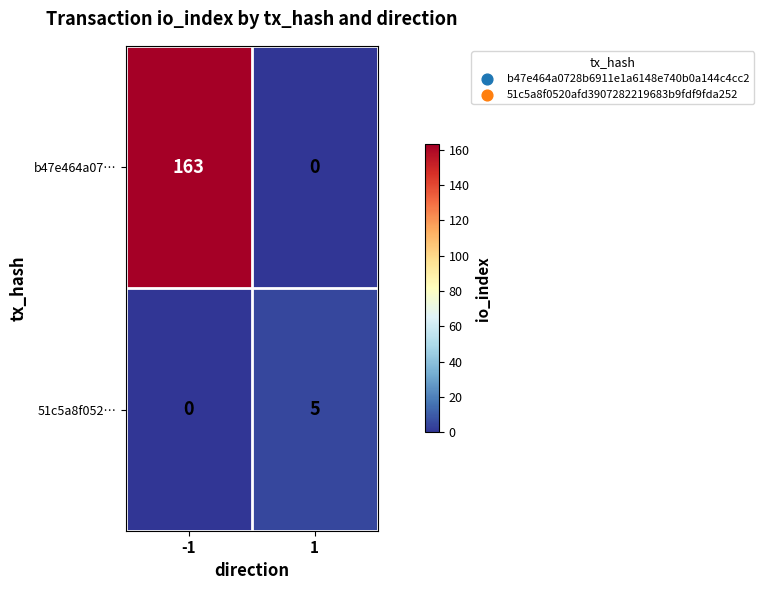

Which series has the largest range (max minus min)?

b47e464a07…